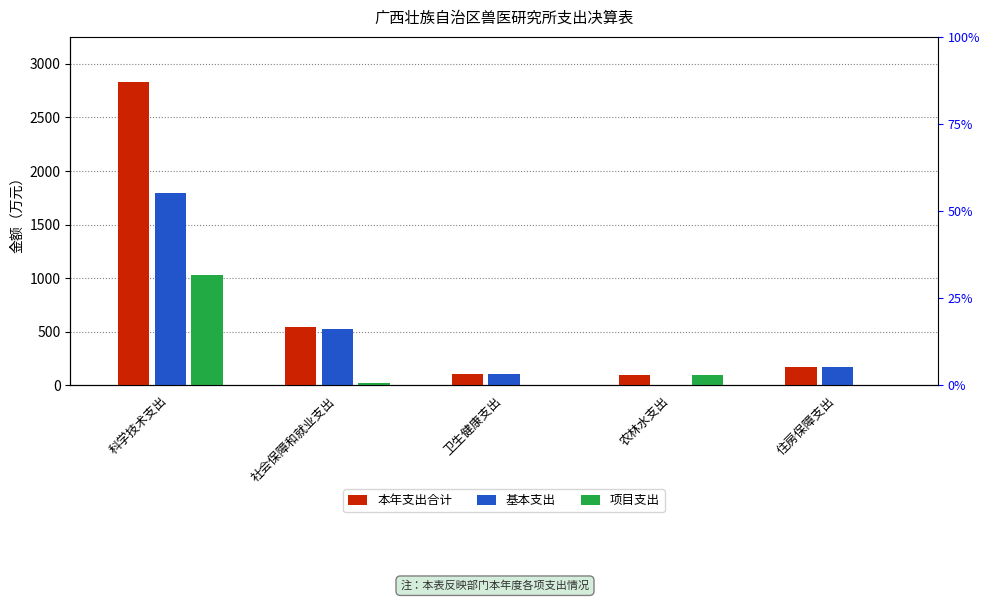

Rank the categories by 基本支出 value from highest to lowest.

科学技术支出, 社会保障和就业支出, 住房保障支出, 卫生健康支出, 农林水支出